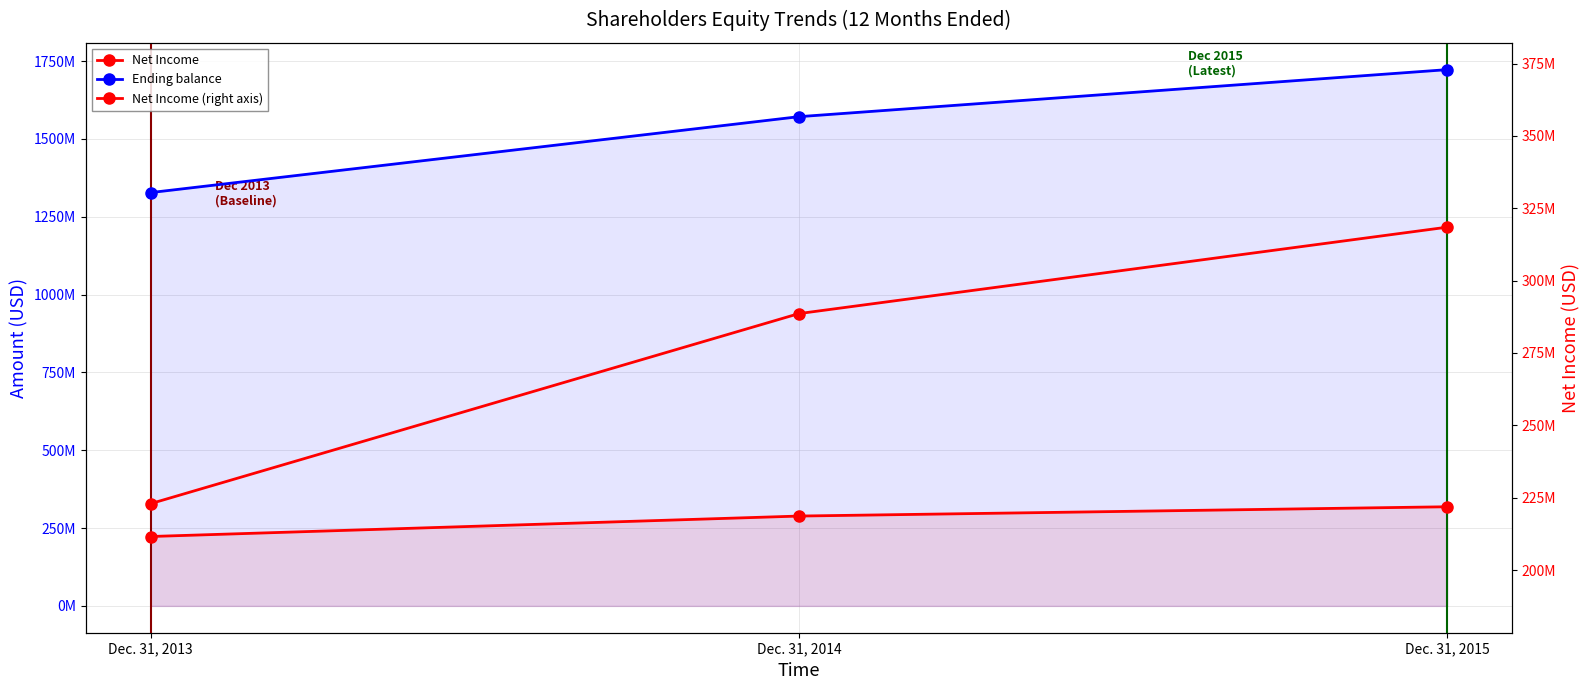

Reading right to left, list all the values displayed in this chart.

Net Income: Dec. 31, 2015=318469859	Dec. 31, 2014=288604579	Dec. 31, 2013=222929949
Ending balance: Dec. 31, 2015=1722516761	Dec. 31, 2014=1571412445	Dec. 31, 2013=1327603683
Net Income (right axis): Dec. 31, 2015=318469859	Dec. 31, 2014=288604579	Dec. 31, 2013=222929949